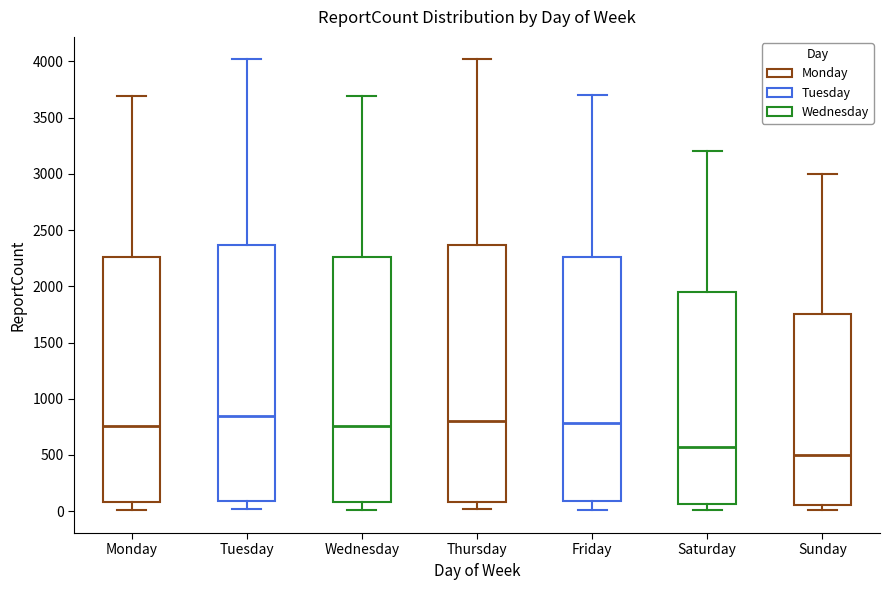

Reading left to right, transcribe this box plot: for each box, give where its median line is, the range the box spans, and where its two whiskers end, as read against the y-axis. The values are not printed on the chart, so give them approximately, as read against the axis.

Monday: median 750, box 100 to 2250, whiskers 0 to 3700
Tuesday: median 850, box 100 to 2350, whiskers 0 to 4000
Wednesday: median 750, box 100 to 2250, whiskers 0 to 3700
Thursday: median 800, box 100 to 2350, whiskers 0 to 4000
Friday: median 800, box 100 to 2250, whiskers 0 to 3700
Saturday: median 600, box 50 to 1950, whiskers 0 to 3200
Sunday: median 500, box 50 to 1750, whiskers 0 to 3000